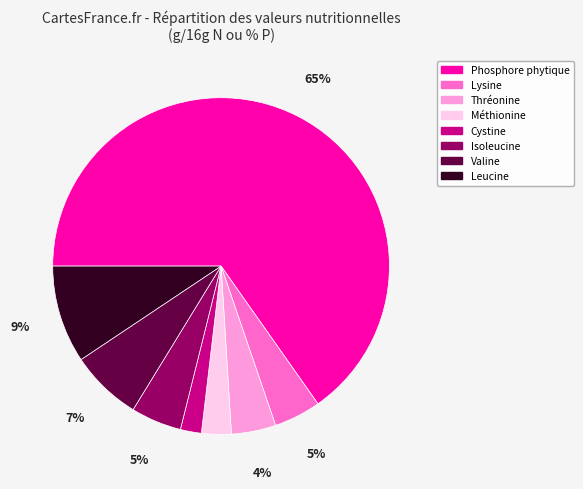

Which has a higher value, Leucine or Phosphore phytique?

Phosphore phytique